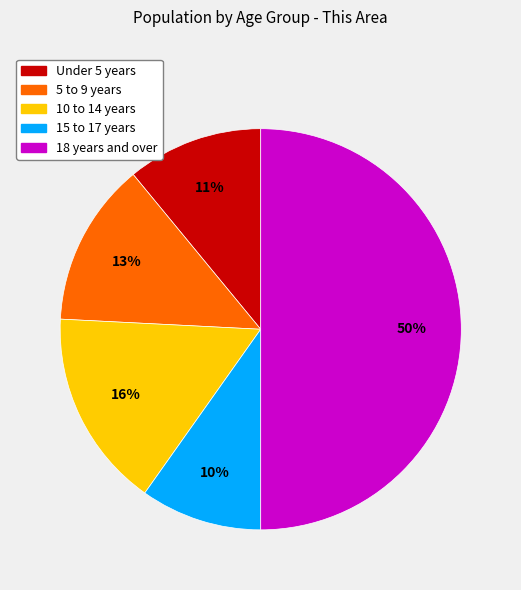

Approximately how many times larger is the value at 10 to 14 years compared to Under 5 years?

1.5